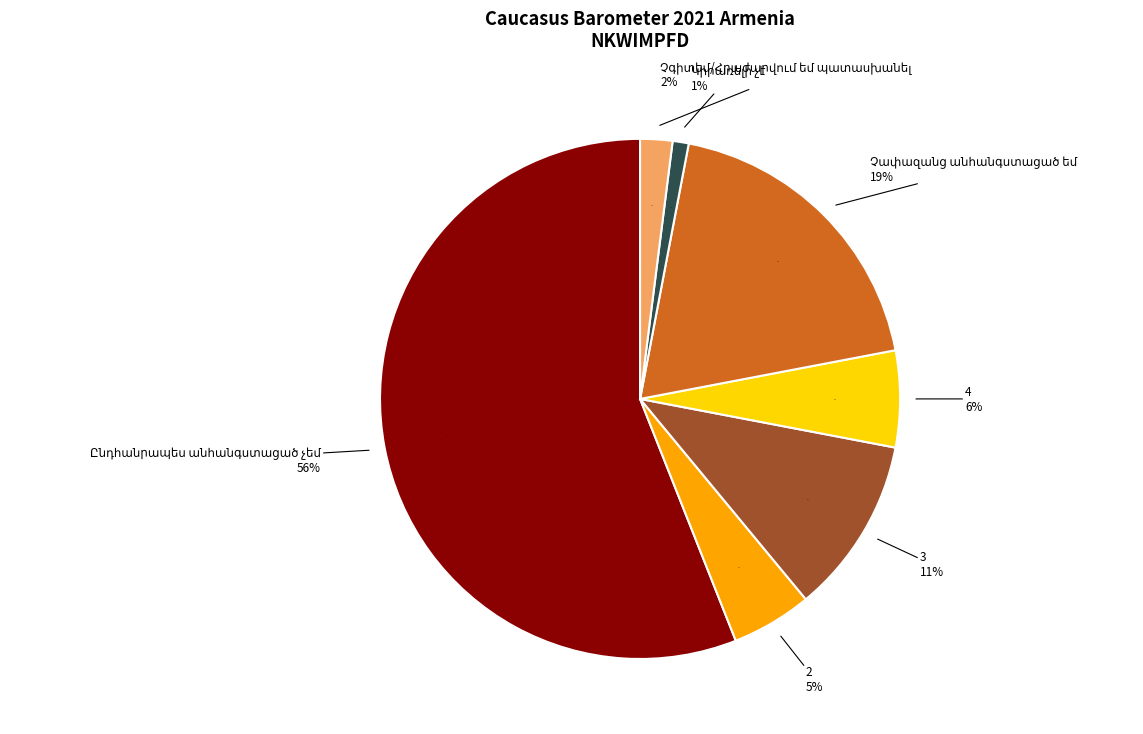

To the nearest percent, what portion does Կիրառելի չէ represent?

1%